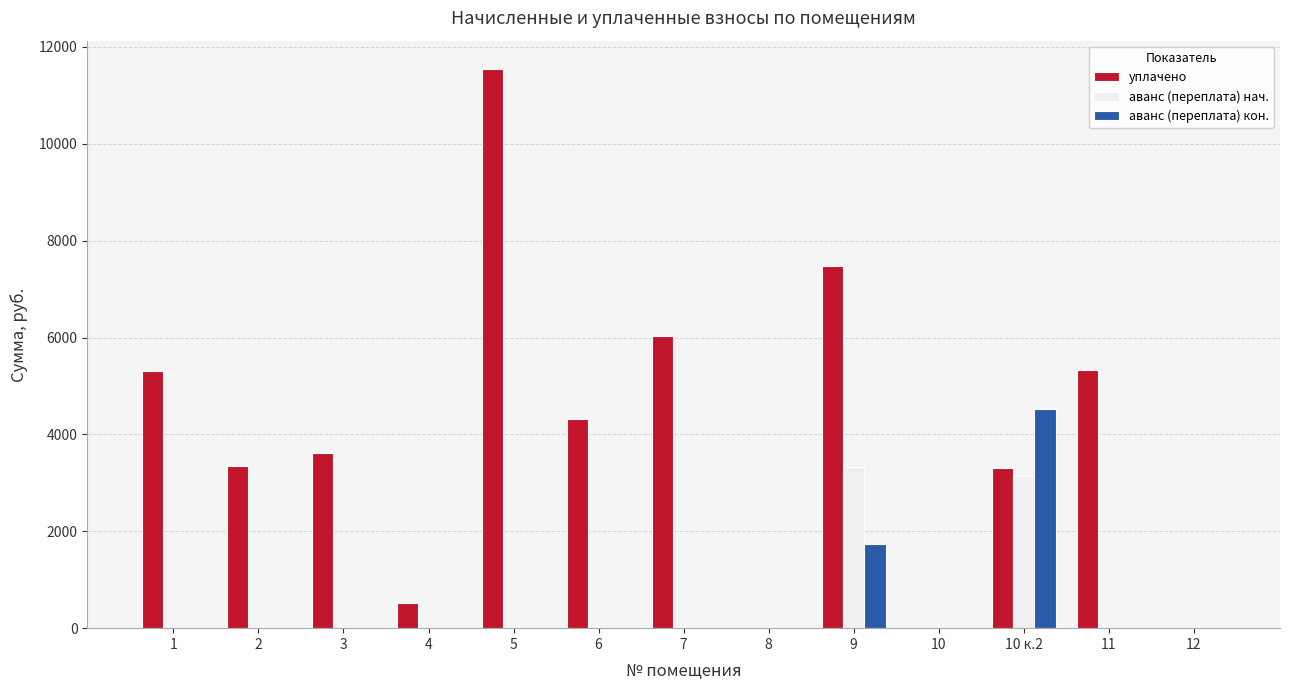

How many data points in аванс (переплата) нач. are above 0?

2